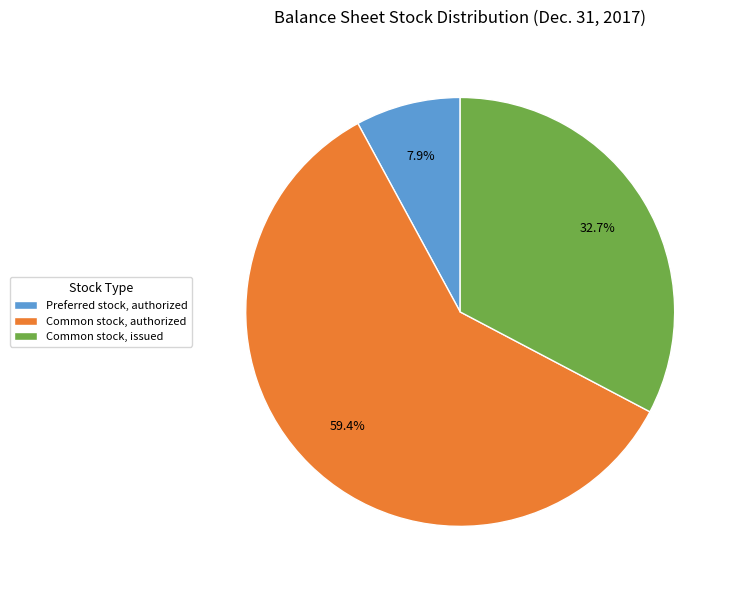

To the nearest percent, what percentage of the pie is Common stock, authorized?

59%